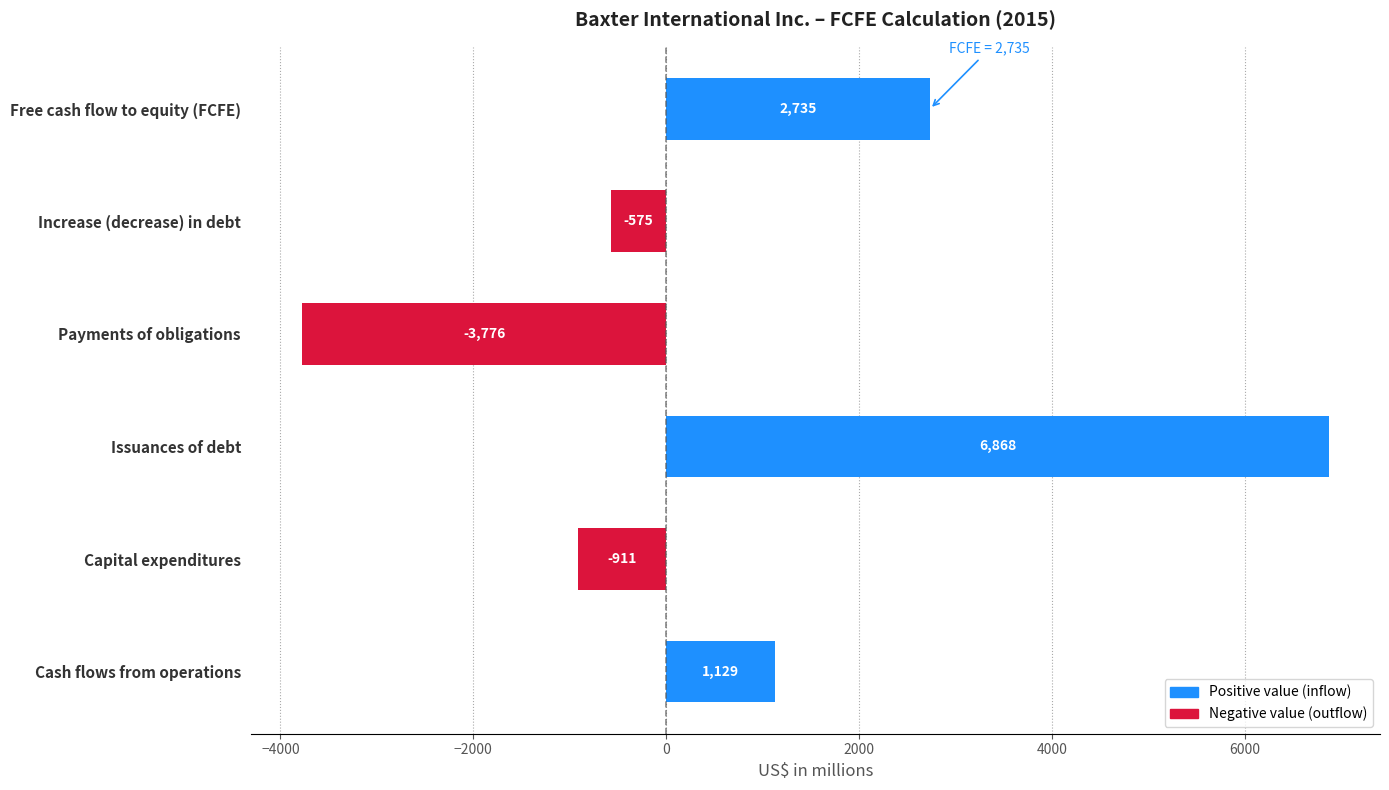

Which label corresponds to the smallest value in the chart?

Payments of obligations